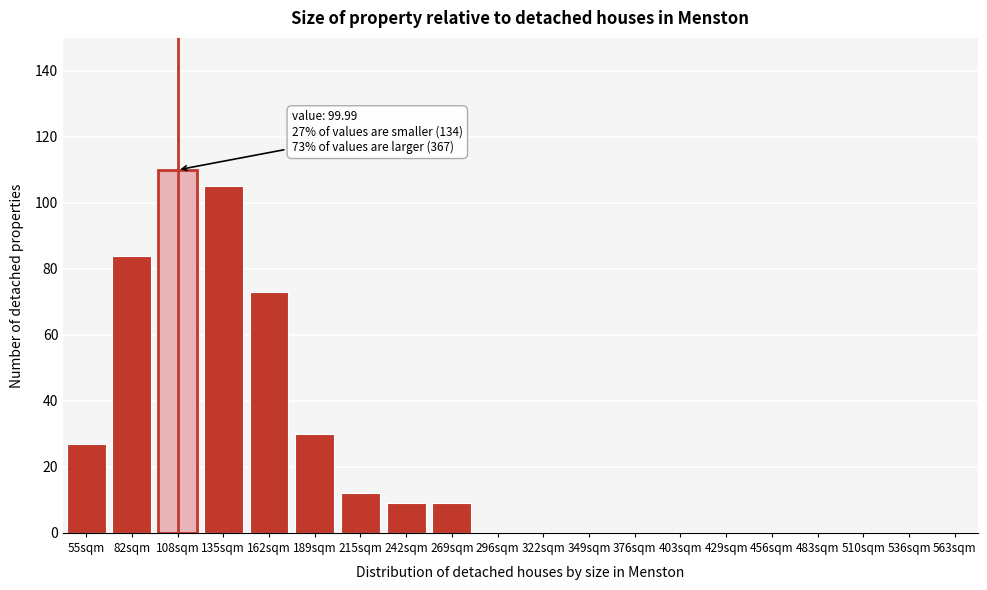

Reading left to right, transcribe all the data shown in this chart.

55sqm=27	82sqm=84	108sqm=110	135sqm=105	162sqm=73	189sqm=30	215sqm=12	242sqm=9	269sqm=9	296sqm=0	322sqm=0	349sqm=0	376sqm=0	403sqm=0	429sqm=0	456sqm=0	483sqm=0	510sqm=0	536sqm=0	563sqm=0